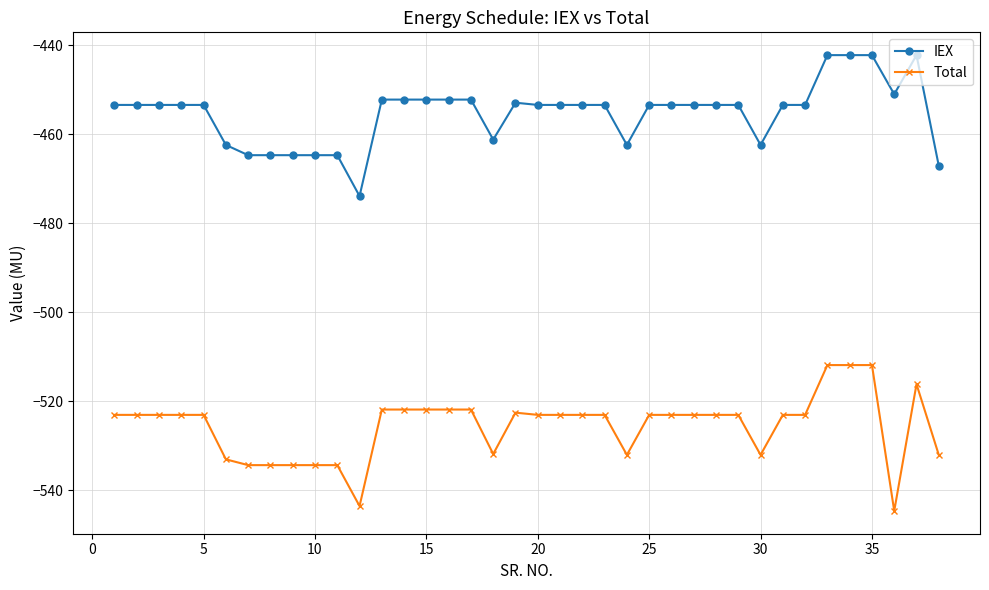

What is the value of the IEX point at the 26th from the left?

-453.4